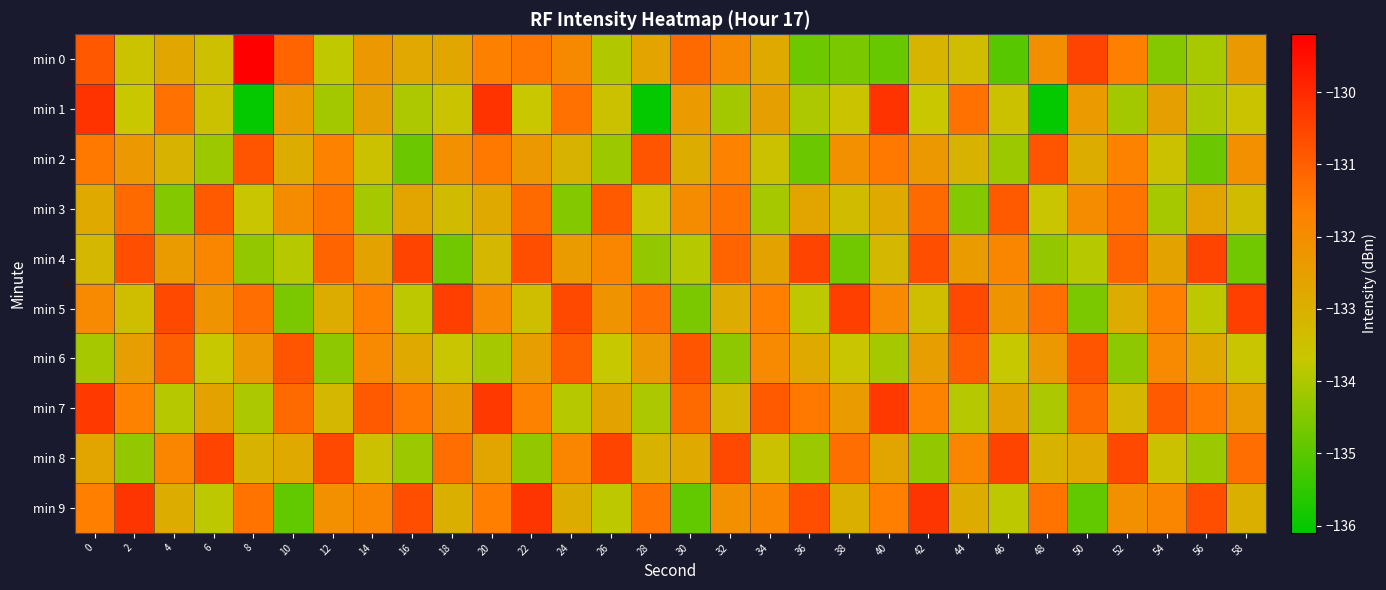

Rank the series at 30 from highest to lowest value.

min 6, min 7, min 0, min 3, min 1, min 8, min 2, min 4, min 5, min 9